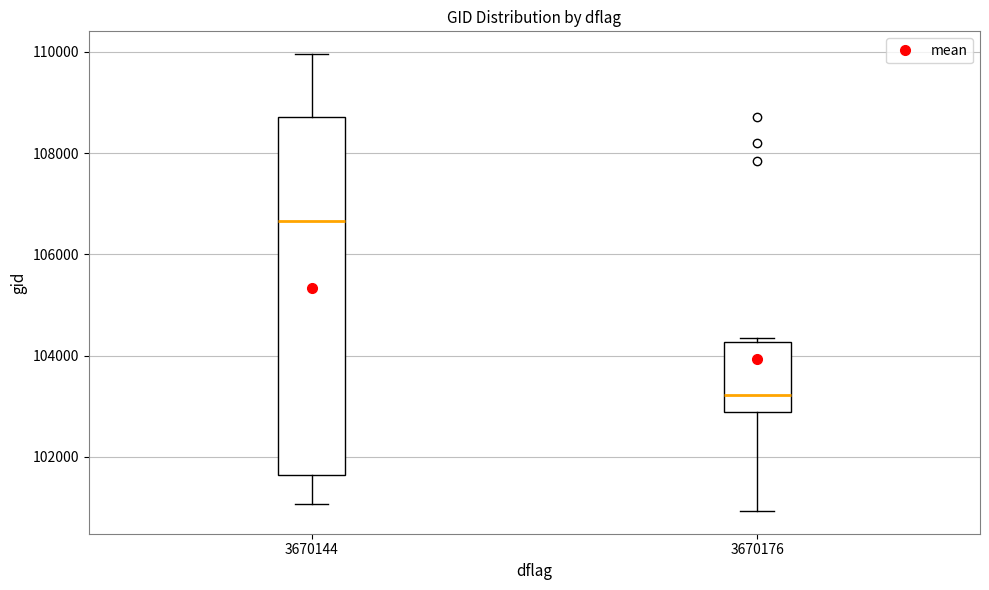

Reading left to right, read every box against the y-axis: the position of its median line, the range the box covers, and the ends of its whiskers. The values are not printed on the chart, so give them approximately, as read against the axis.

3670144: median 106600, box 101600 to 108800, whiskers 101000 to 110000
3670176: median 103200, box 102800 to 104200, whiskers 101000 to 104400